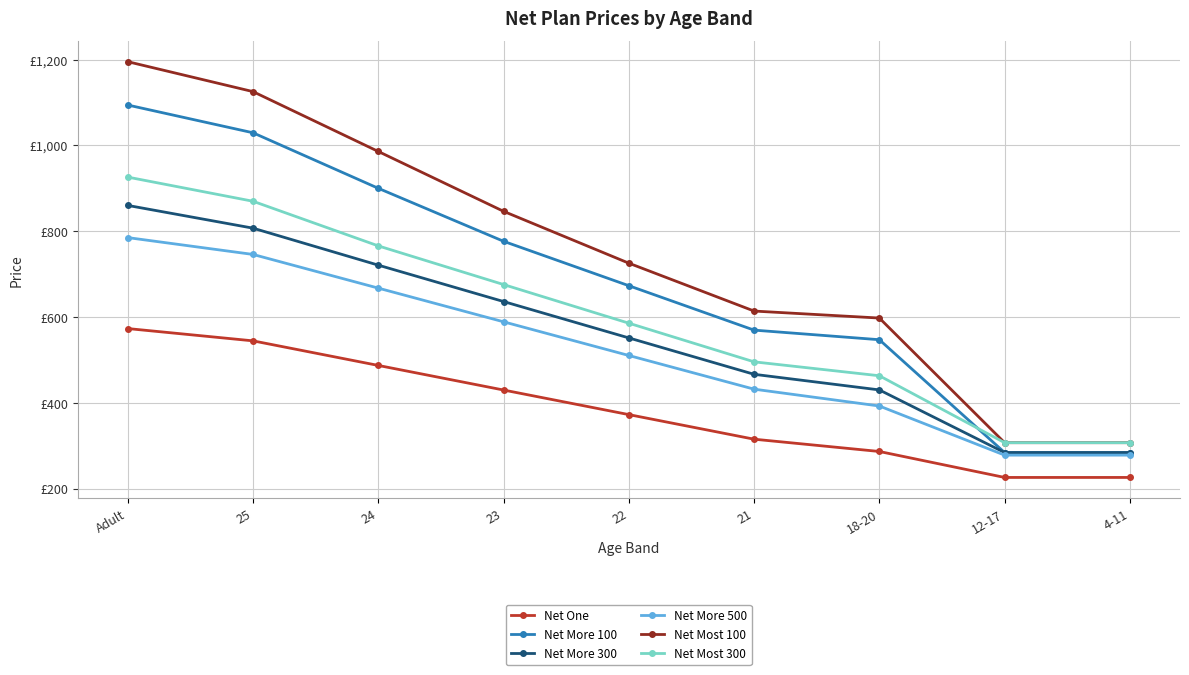

What are all the series names shown in the legend?

Net One, Net More 100, Net More 300, Net More 500, Net Most 100, Net Most 300